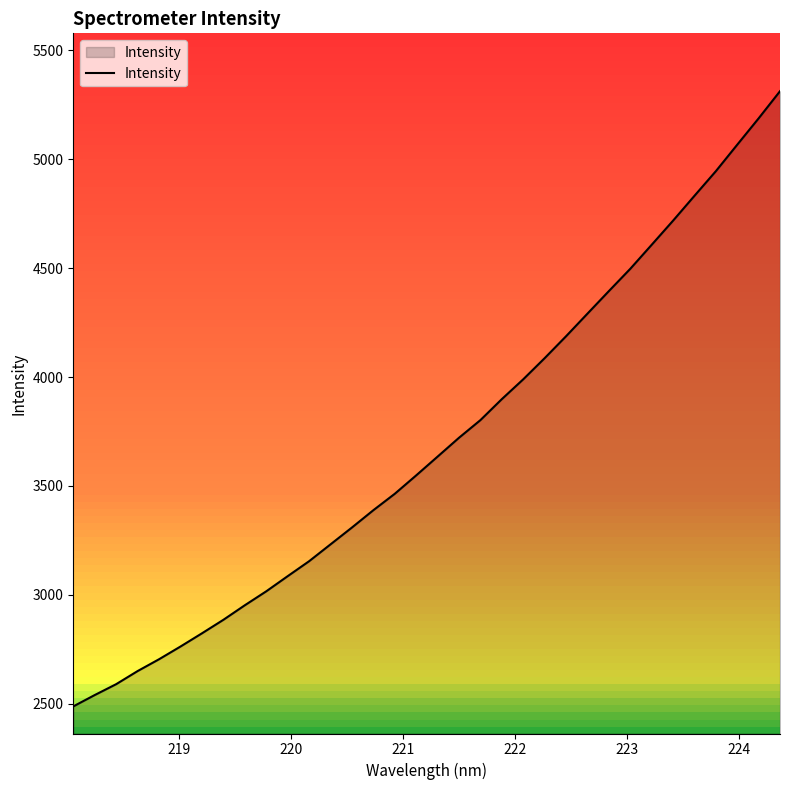

What is the minimum value for Intensity?

2487.8